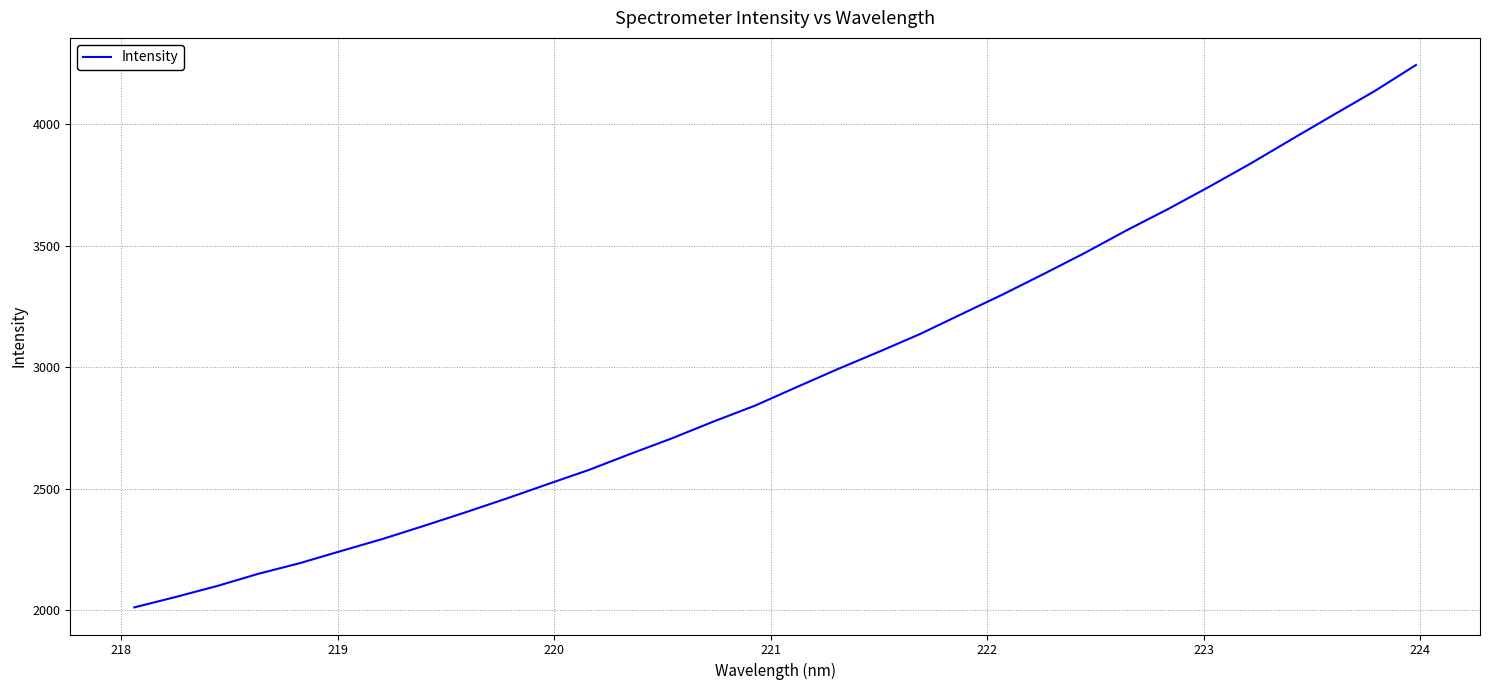

What is the difference between the maximum and minimum values?

2231.5